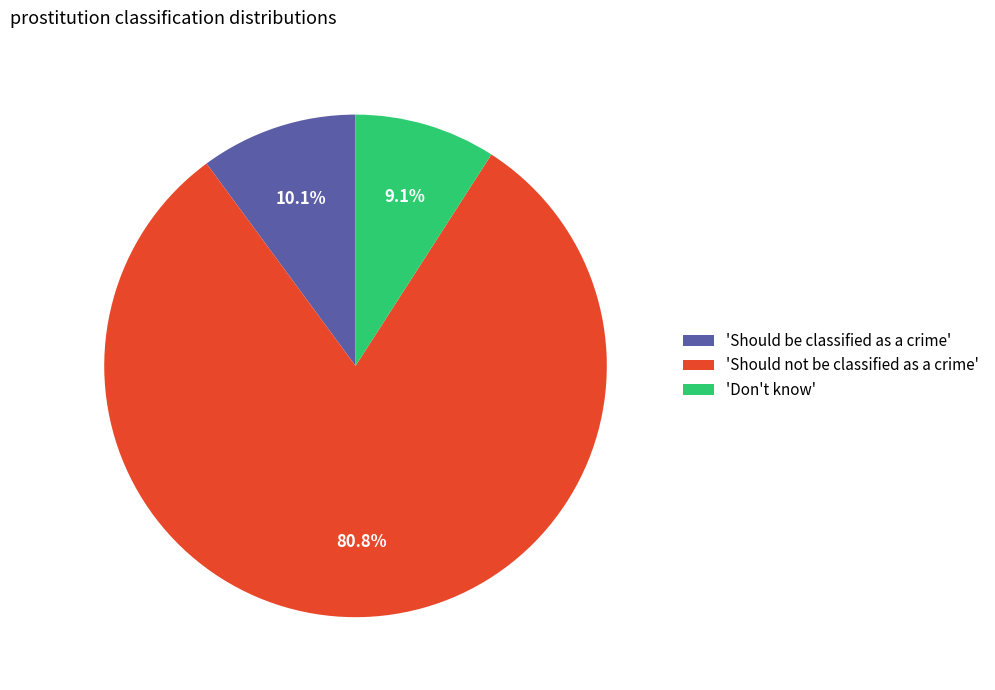

Rank the categories by value from lowest to highest.

'Don't know', 'Should be classified as a crime', 'Should not be classified as a crime'